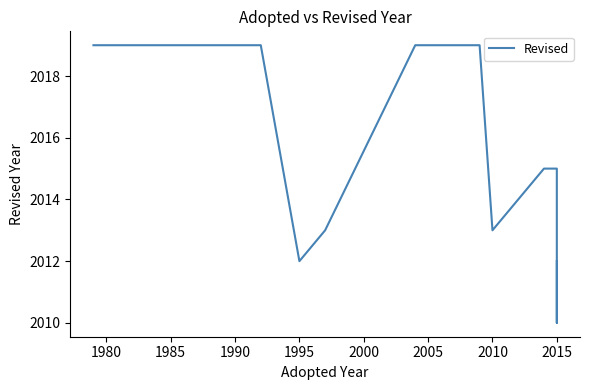

What is the difference between the maximum and minimum values?

9